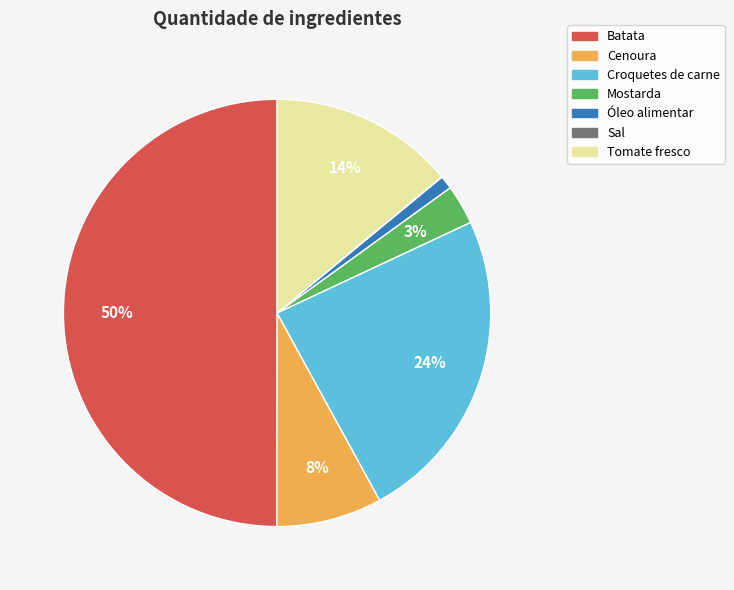

Is the sum of Tomate fresco and Cenoura greater than half?

No